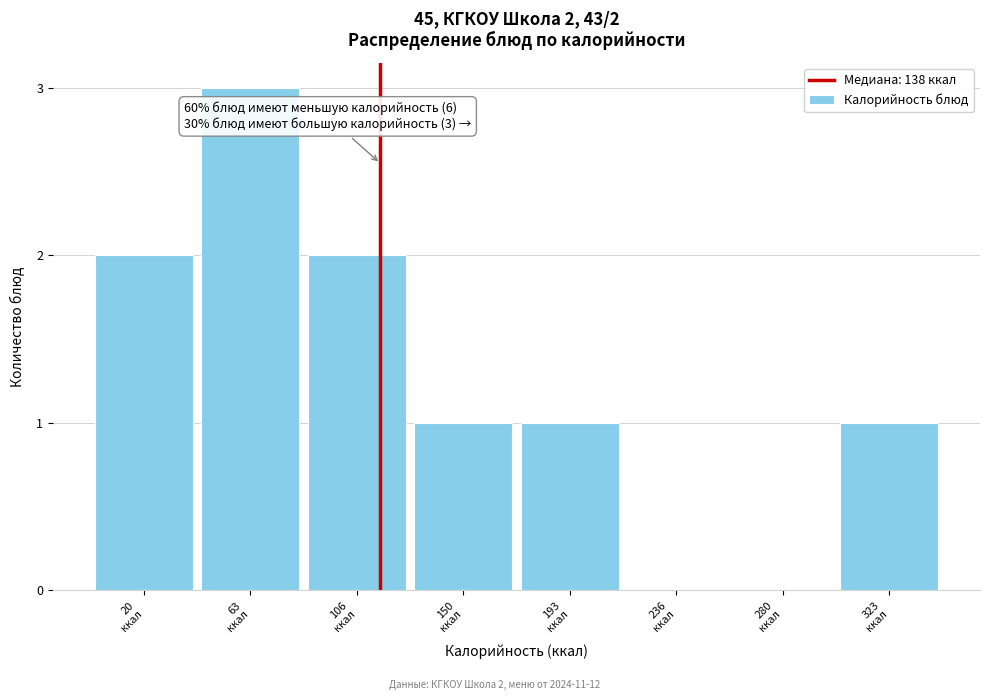

What is the sum of all values?

10